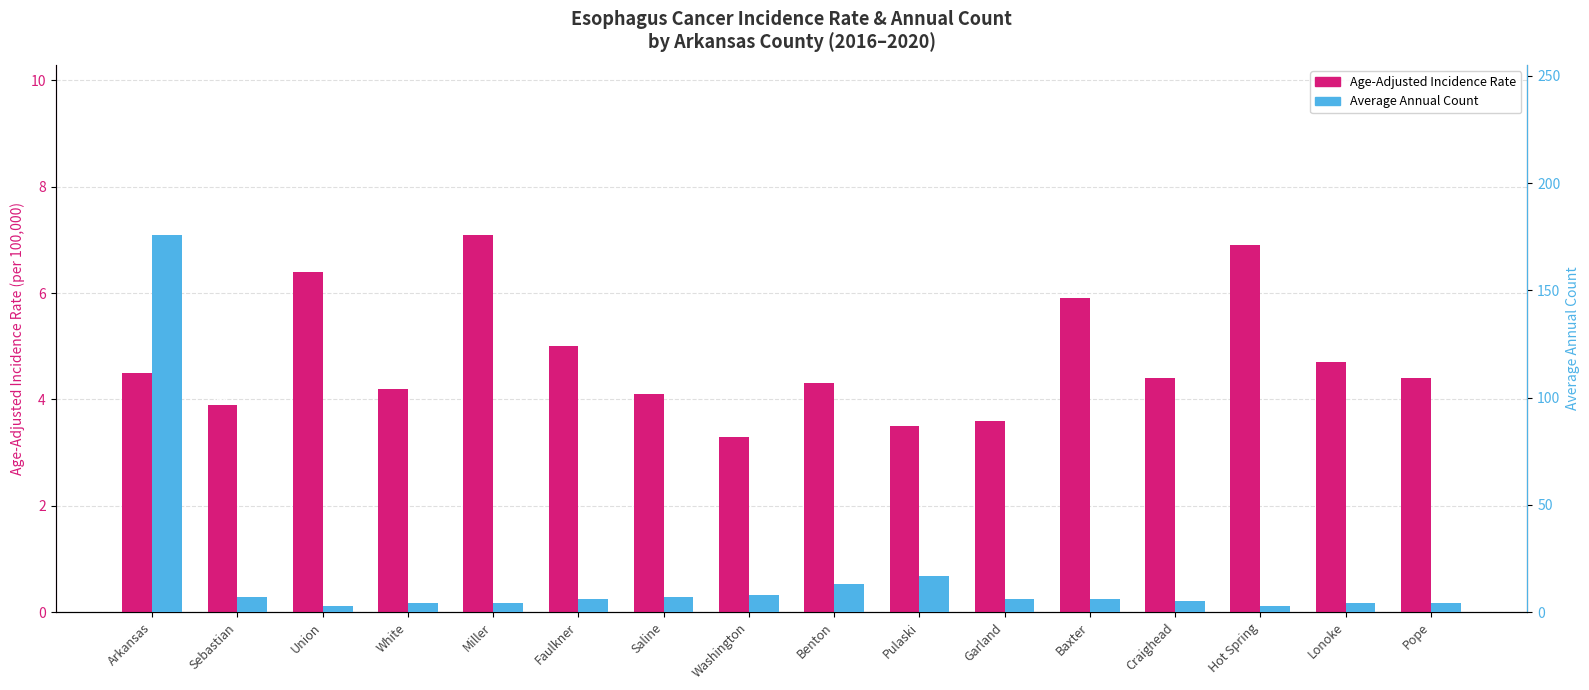

What are all the series names shown in the legend?

Age-Adjusted Incidence Rate, Average Annual Count